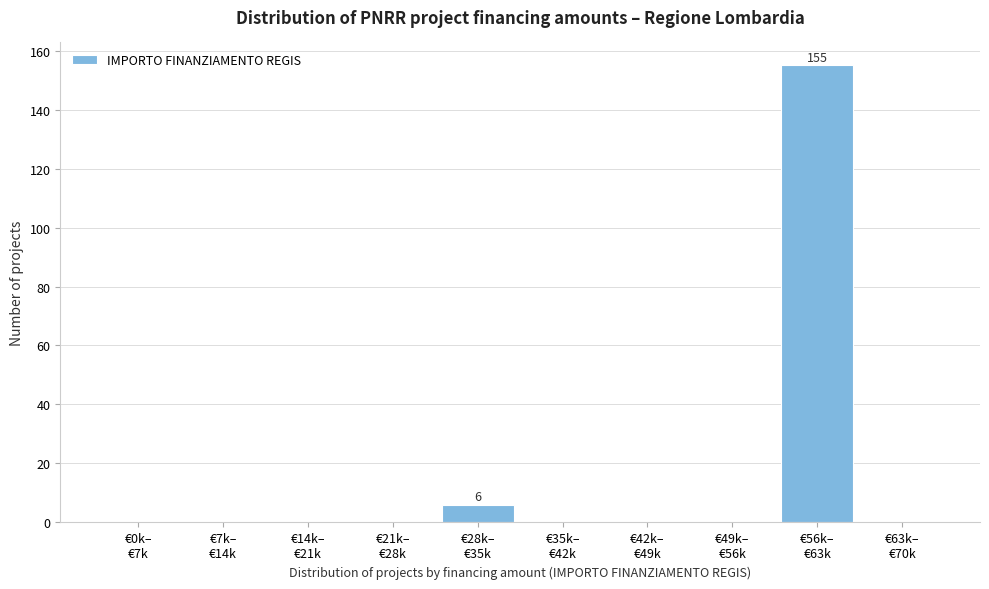

What is the maximum value shown in the chart?

155